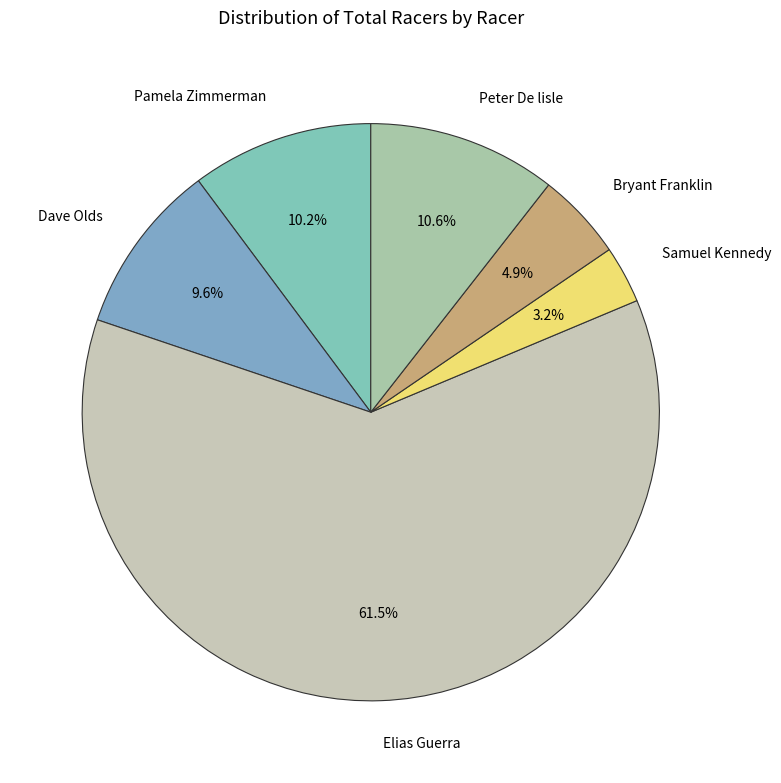

To the nearest percent, what is the difference between the largest and smallest slice percentages?

58%